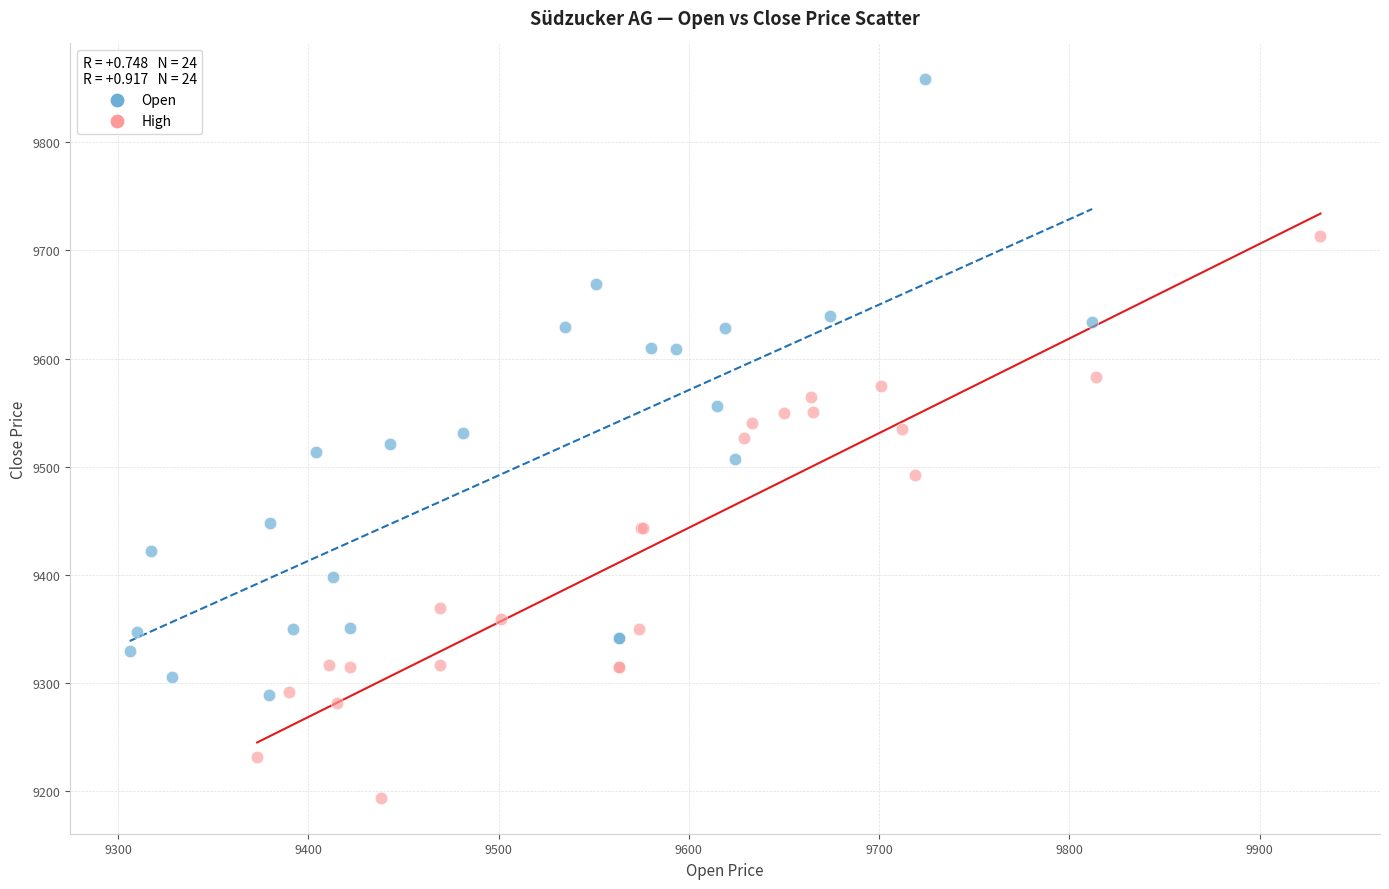

Which series contains the lowest Y value?

High